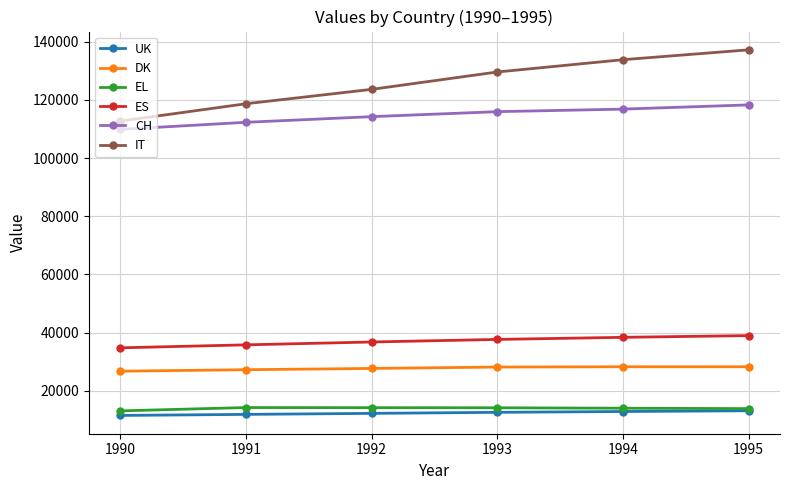

True or false: IT has more than 0 points higher than both neighbors.

False